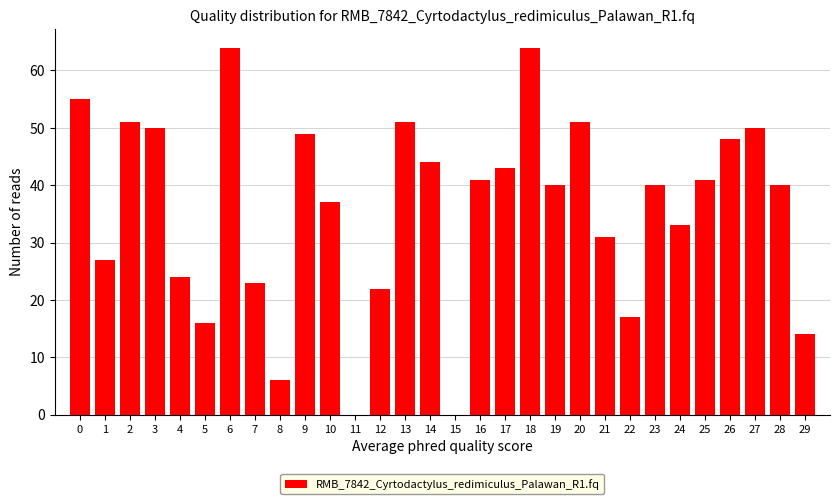

Reading right to left, extract all data points from this chart.

29=14	28=40	27=50	26=48	25=41	24=33	23=40	22=17	21=31	20=51	19=40	18=64	17=43	16=41	15=0	14=44	13=51	12=22	11=0	10=37	9=49	8=6	7=23	6=64	5=16	4=24	3=50	2=51	1=27	0=55